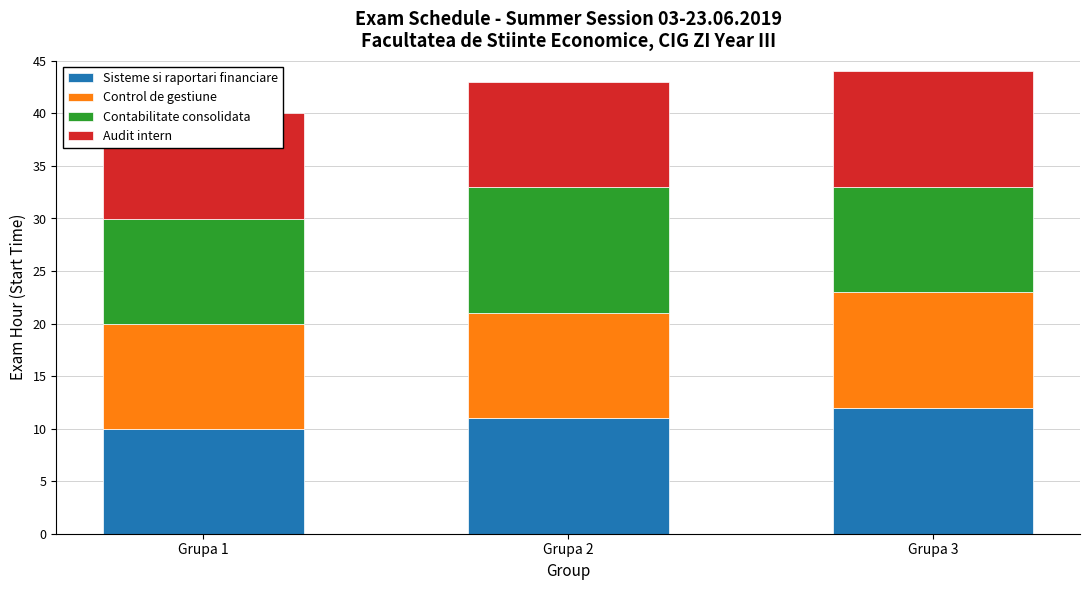

List the labels in order of Contabilitate consolidata value, smallest first.

Grupa 1, Grupa 3, Grupa 2